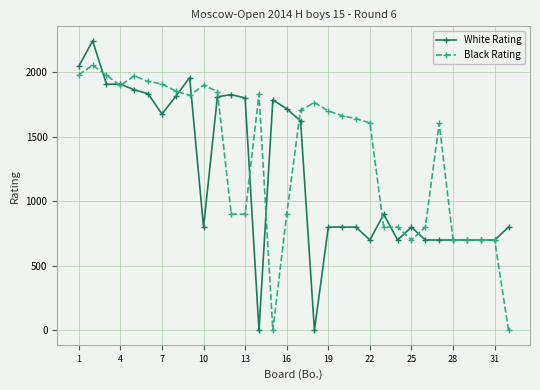

Which series has the widest spread of values?

White Rating